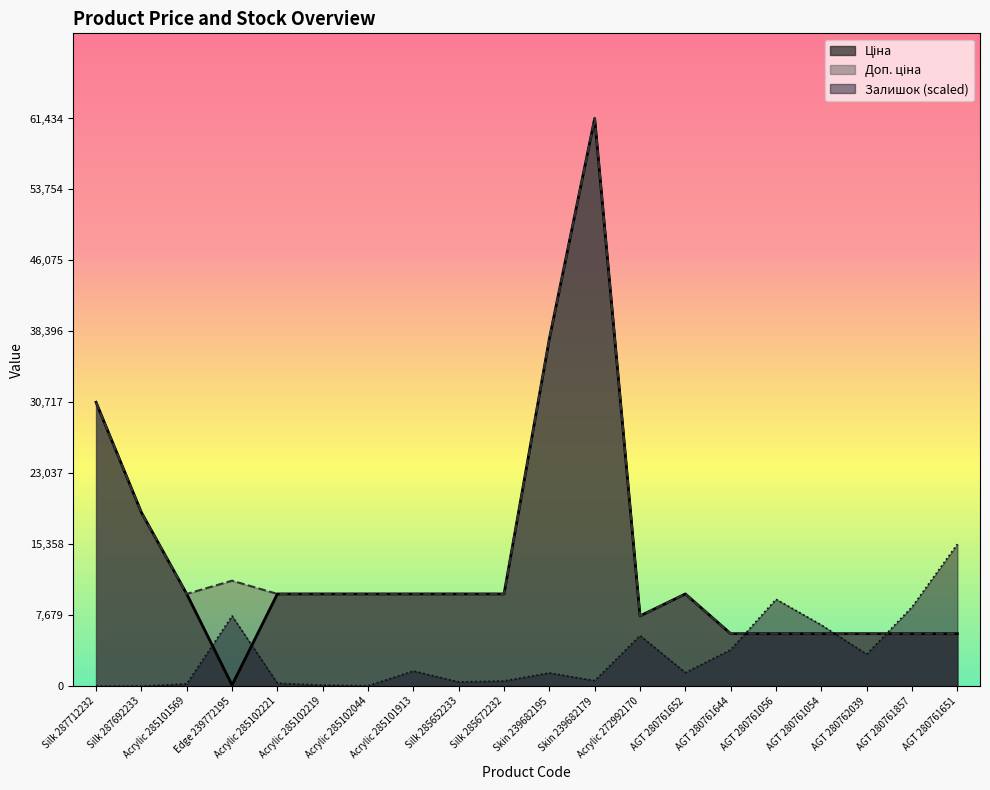

How many positive values does the Залишок series have?

18